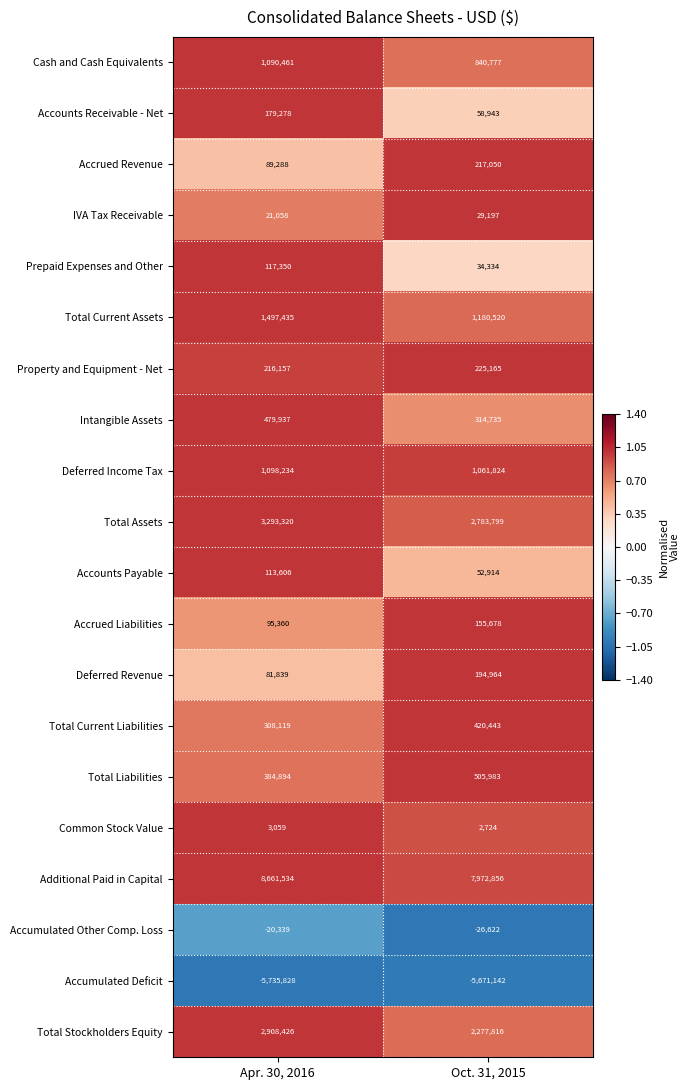

At Oct. 31, 2015, list the series in order from smallest to largest.

Accumulated Deficit, Accumulated Other Comp. Loss, Common Stock Value, IVA Tax Receivable, Prepaid Expenses and Other, Accounts Payable, Accounts Receivable - Net, Accrued Liabilities, Deferred Revenue, Accrued Revenue, Property and Equipment - Net, Intangible Assets, Total Current Liabilities, Total Liabilities, Cash and Cash Equivalents, Deferred Income Tax, Total Current Assets, Total Stockholders Equity, Total Assets, Additional Paid in Capital